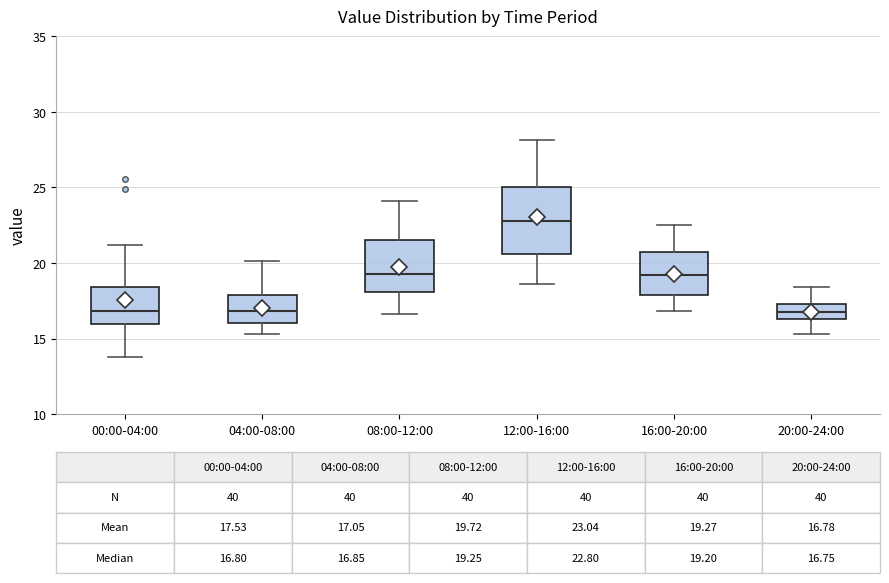

Which box is the tallest, from its lower edge to its upper edge?

12:00-16:00